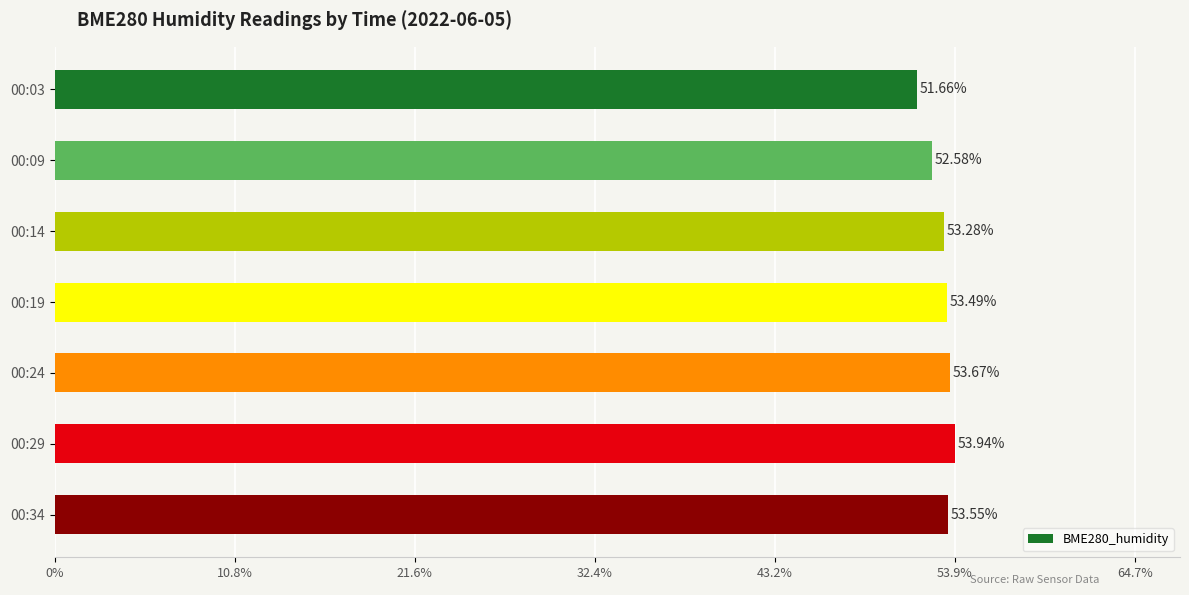

Rank the categories by value from highest to lowest.

00:29, 00:24, 00:34, 00:19, 00:14, 00:09, 00:03